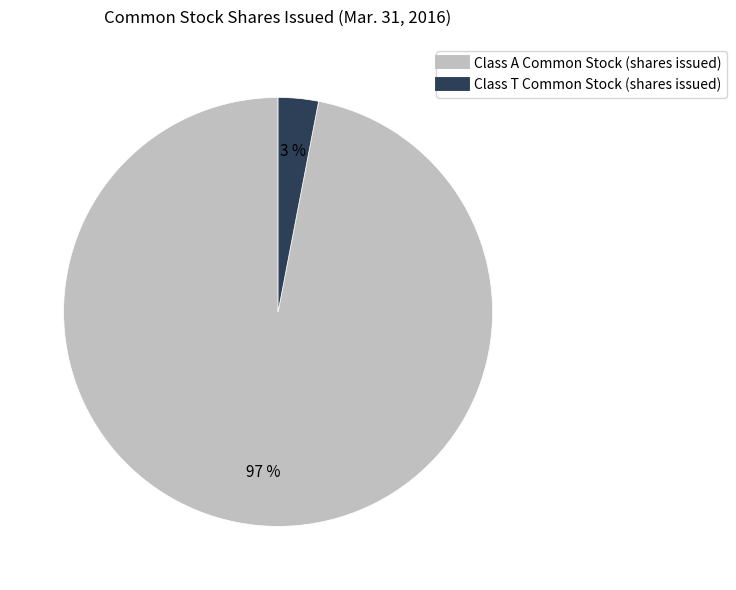

How many slices are in this pie chart?

2